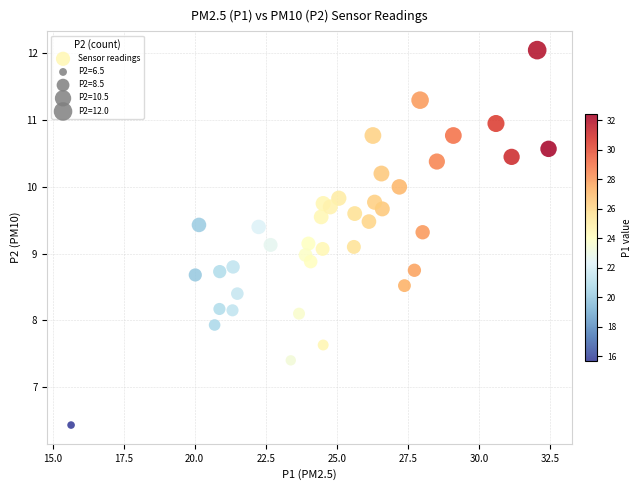

What is the range of X values (max minus min)?

16.8